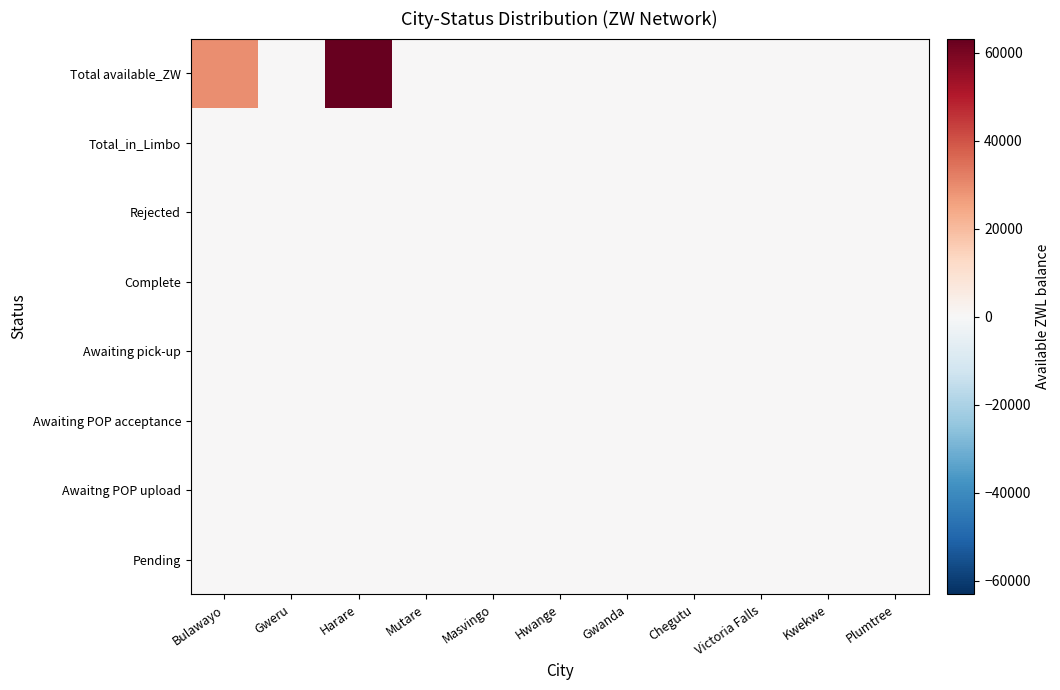

What is the spread (max minus min) of values at Harare?

63172.1